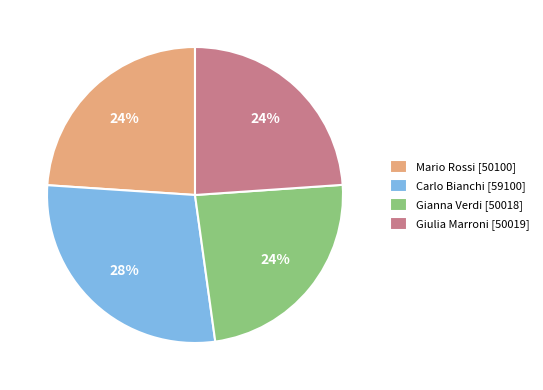

Is the sum of Gianna Verdi and Mario Rossi greater than half?

No